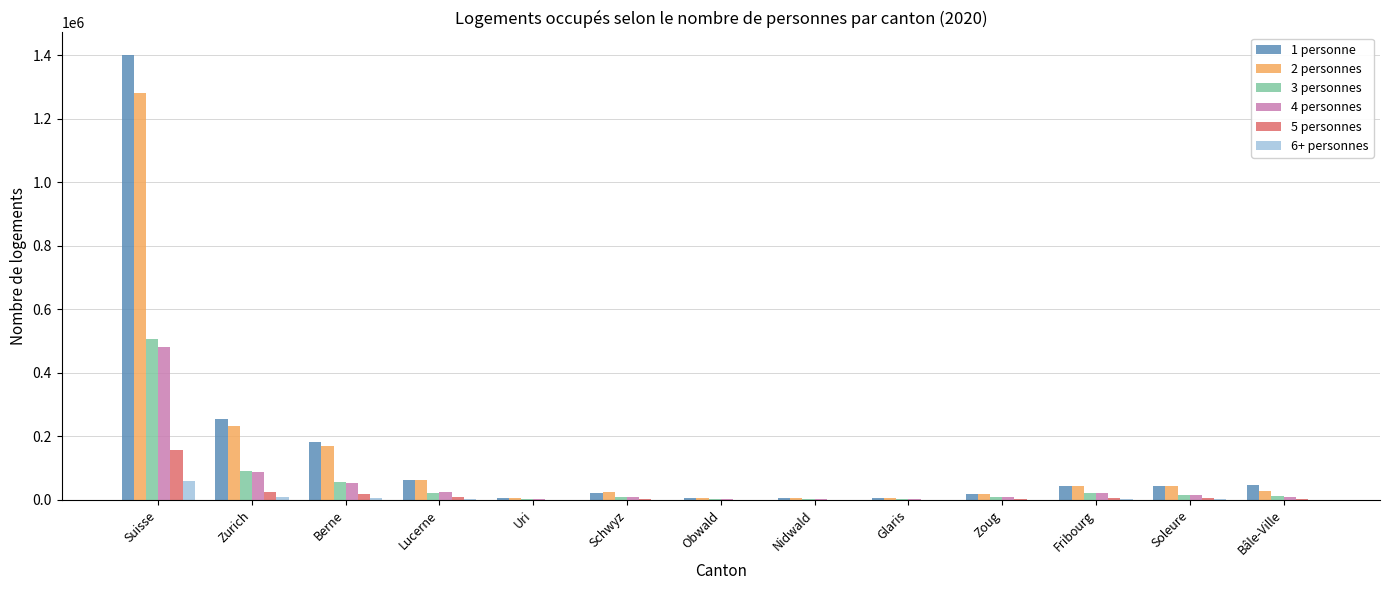

At which category is the sum across all series the highest?

Suisse